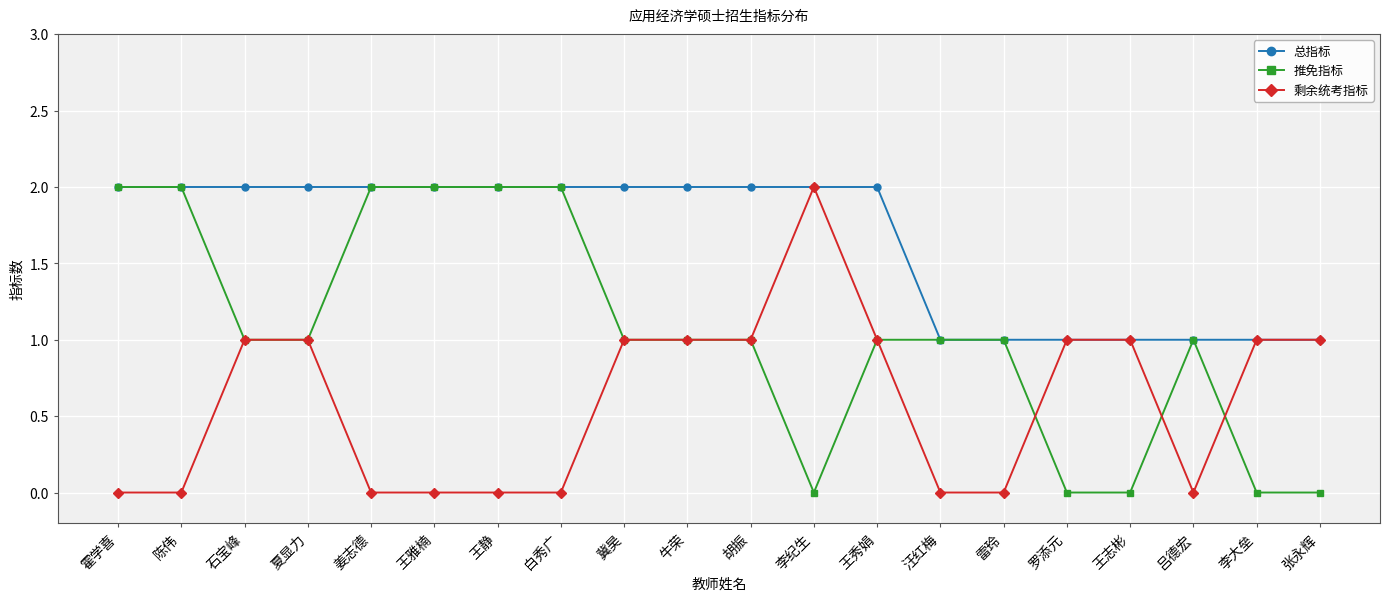

List the series in order of their overall mean, highest first.

总指标, 推免指标, 剩余统考指标